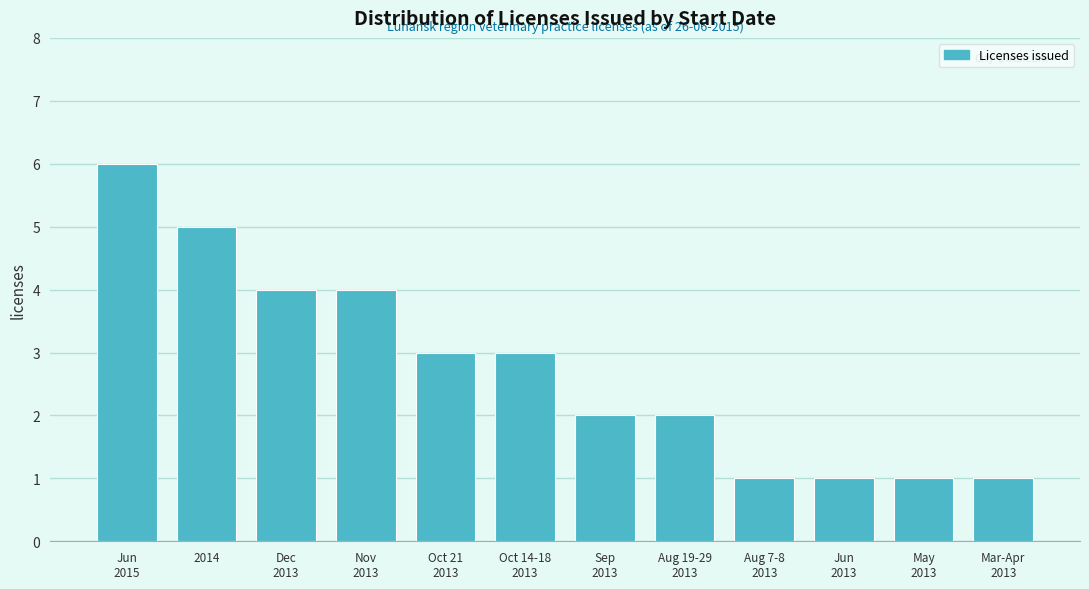

Reading left to right, what are all the values shown in this chart?

6	5	4	4	3	3	2	2	1	1	1	1